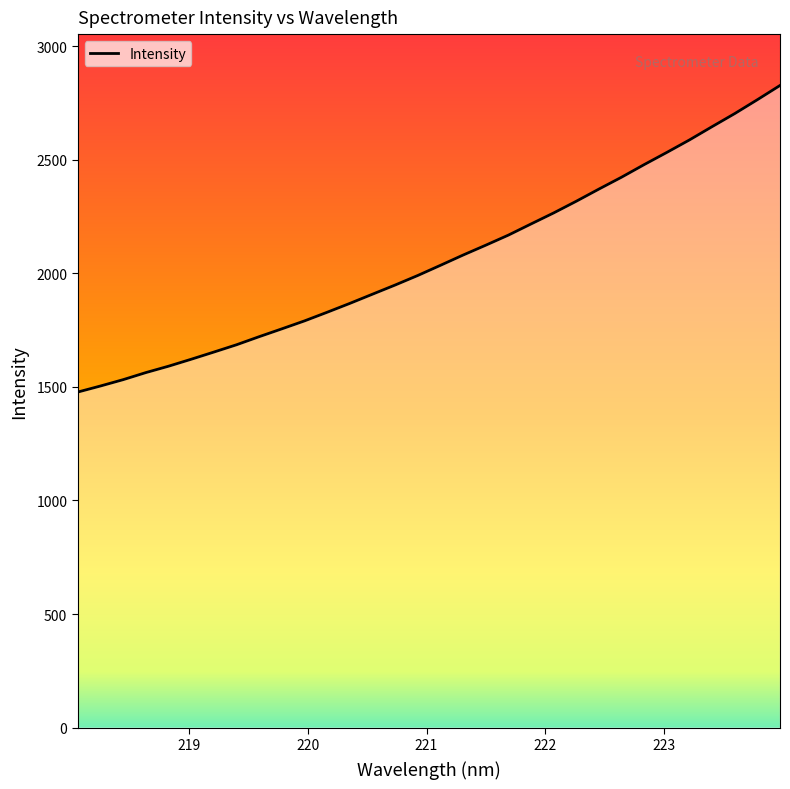

What is the greatest value displayed?

2827.5